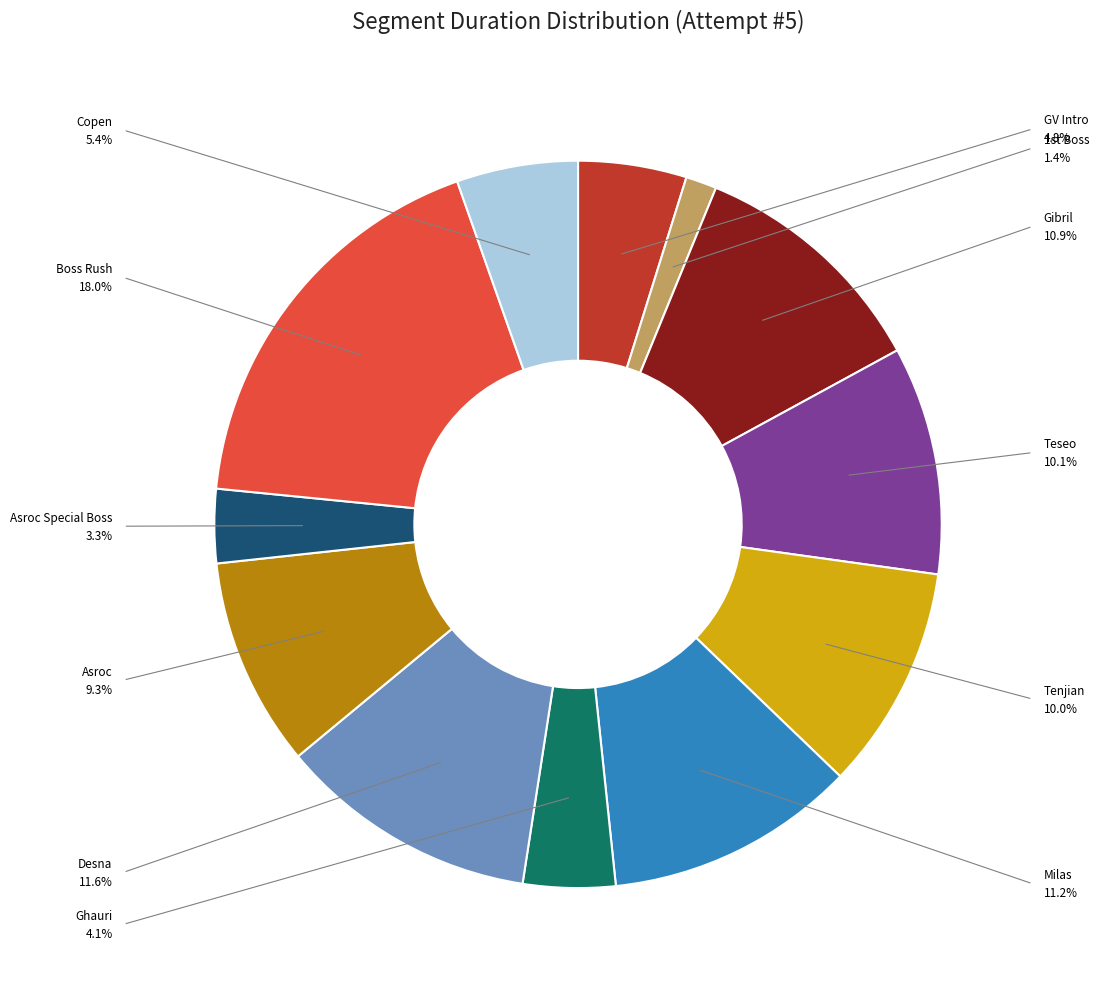

How many segments does this pie chart have?

12